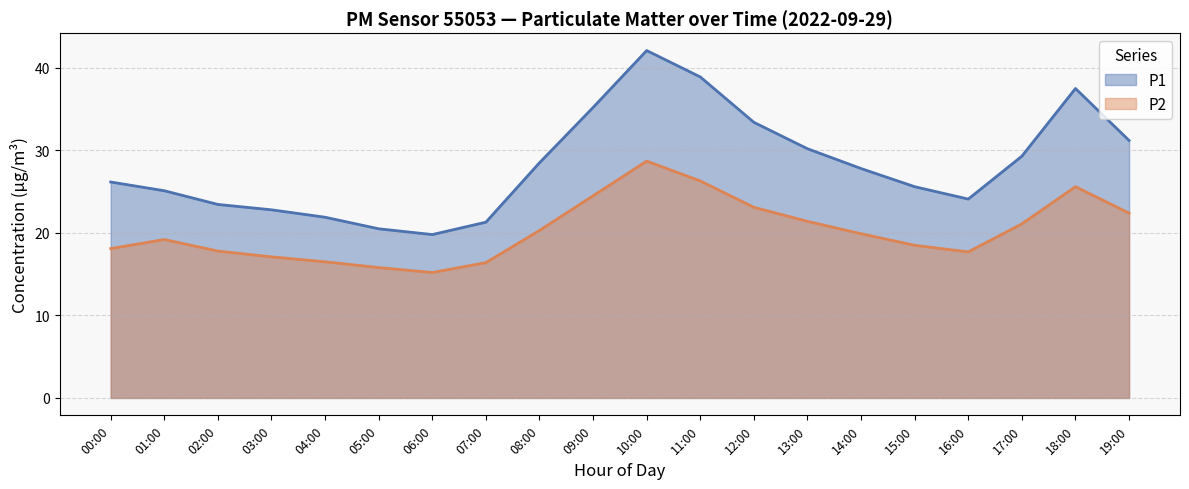

What is the label of the 3rd point from the left?

02:00